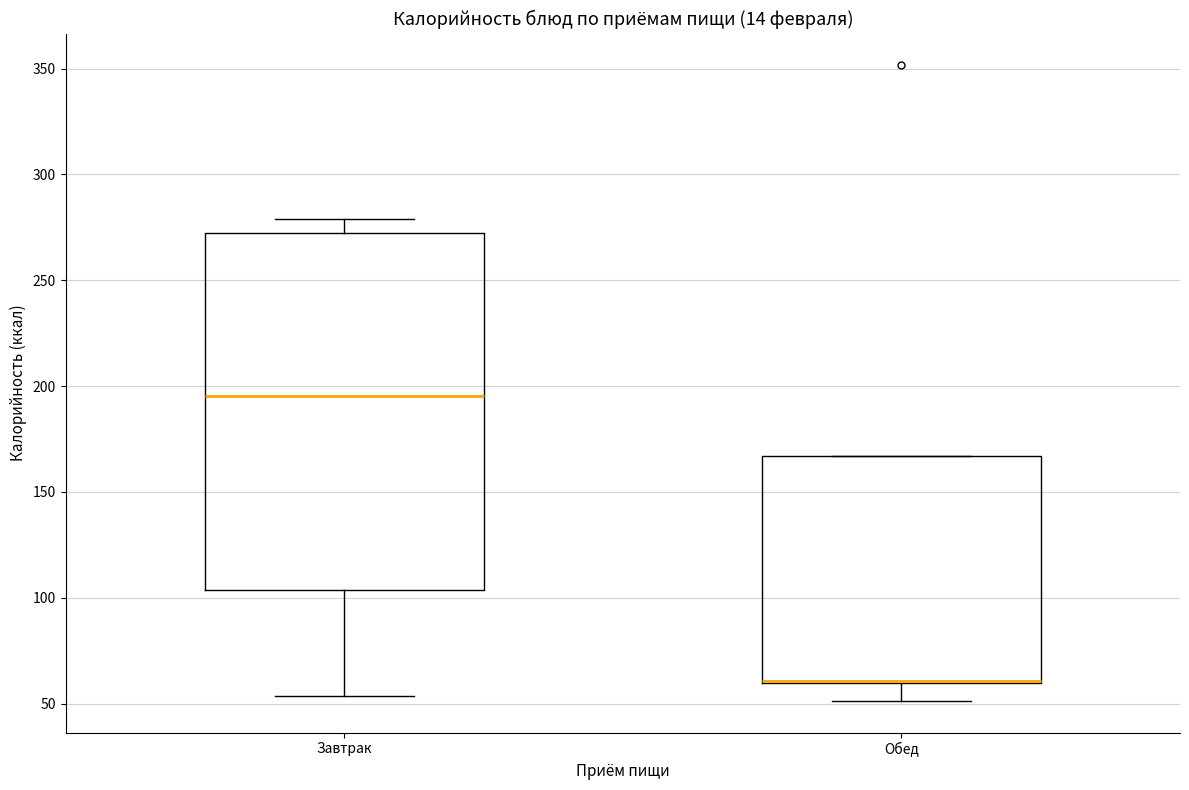

Reading left to right, transcribe this box plot: for each box, give where its median line is, the range the box spans, and where its two whiskers end, as read against the y-axis. The values are not printed on the chart, so give them approximately, as read against the axis.

Завтрак: median 195, box 105 to 270, whiskers 55 to 280
Обед: median 60 (drawn on the box's lower edge), box 60 to 165, whiskers 50 to 165